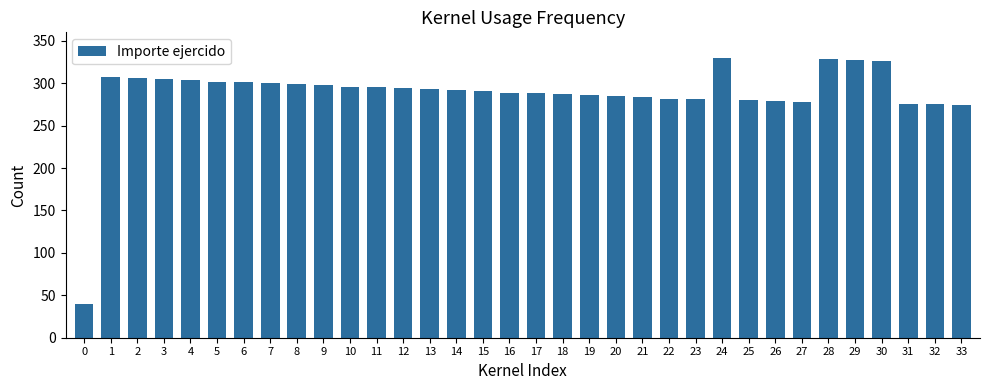

What is the sum of the values at 3 and 32?

580